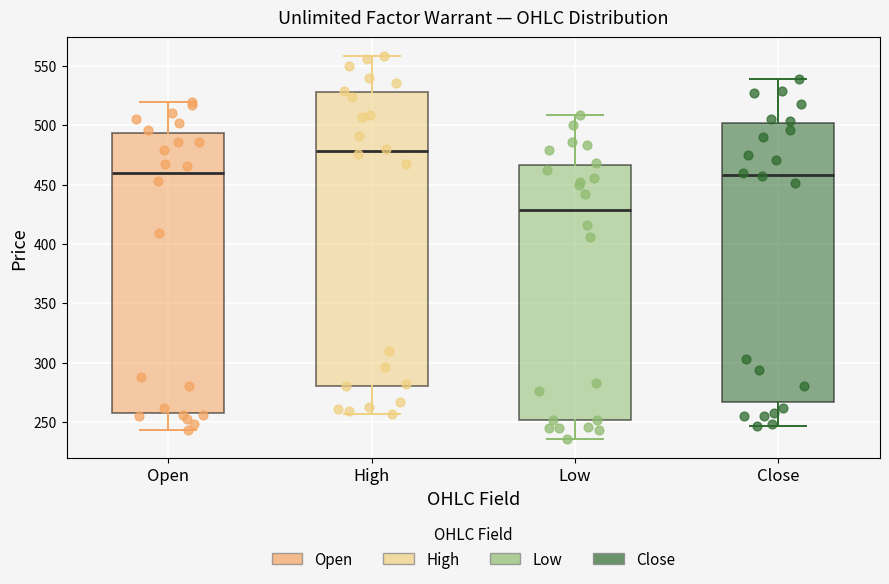

Reading left to right, transcribe this box plot: for each box, give where its median line is, the range the box spans, and where its two whiskers end, as read against the y-axis. The values are not printed on the chart, so give them approximately, as read against the axis.

Open: median 460, box 260 to 495, whiskers 245 to 520
High: median 480, box 280 to 530, whiskers 255 to 560
Low: median 430, box 250 to 465, whiskers 235 to 510
Close: median 460, box 265 to 500, whiskers 245 to 540